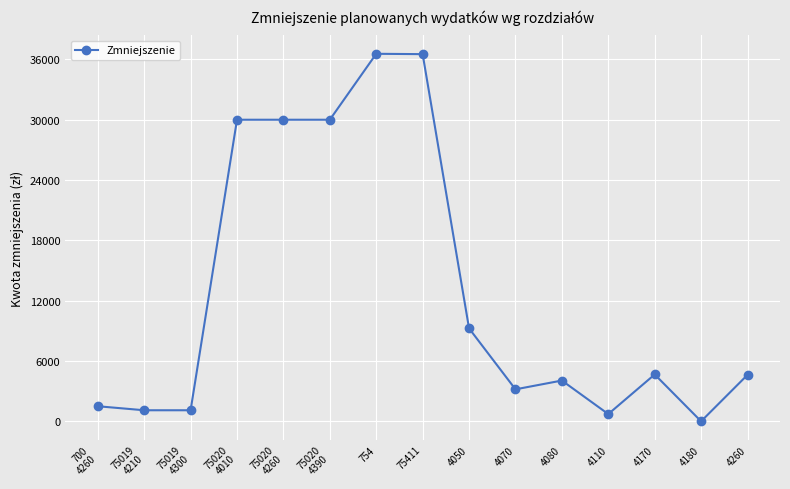

The value at 4170 is 6712. True or false?

False